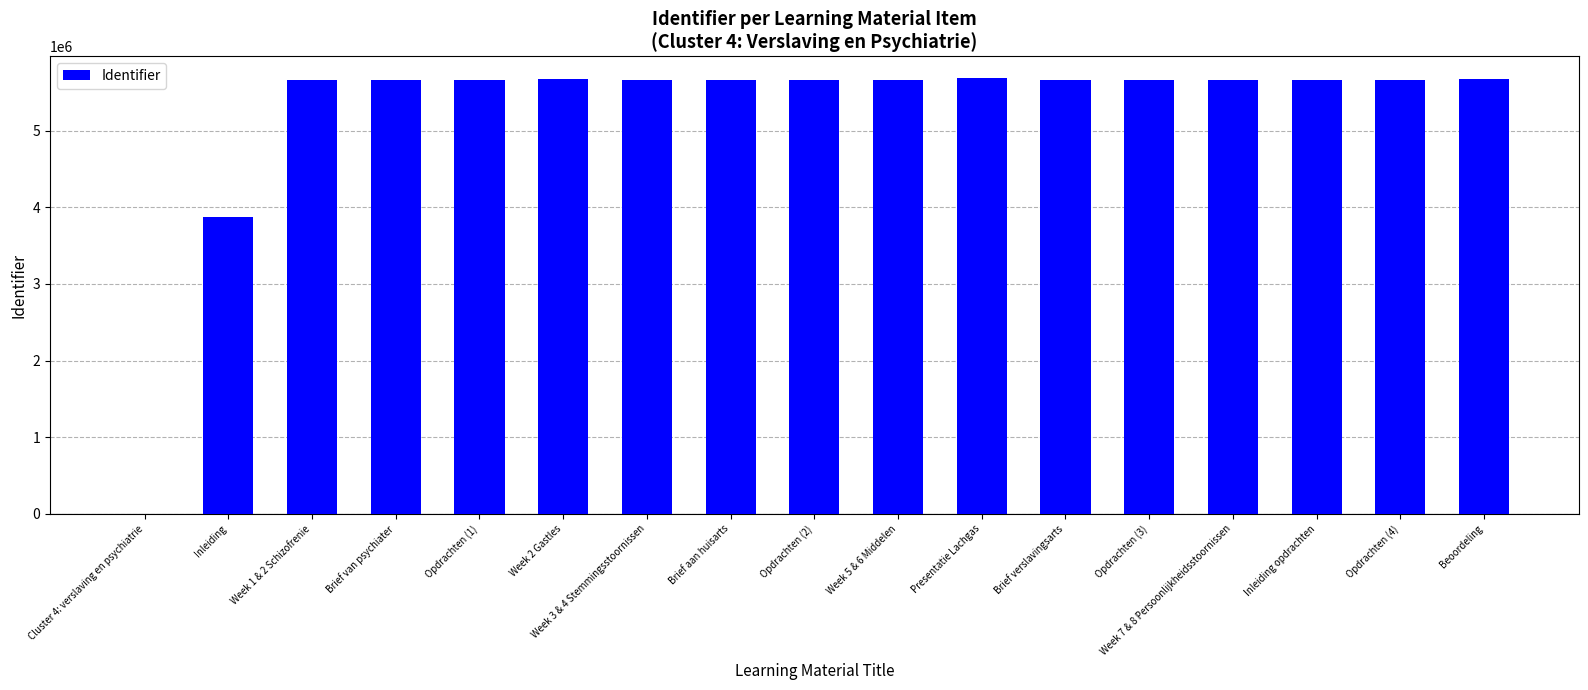

Count the number of data series in this chart.

1